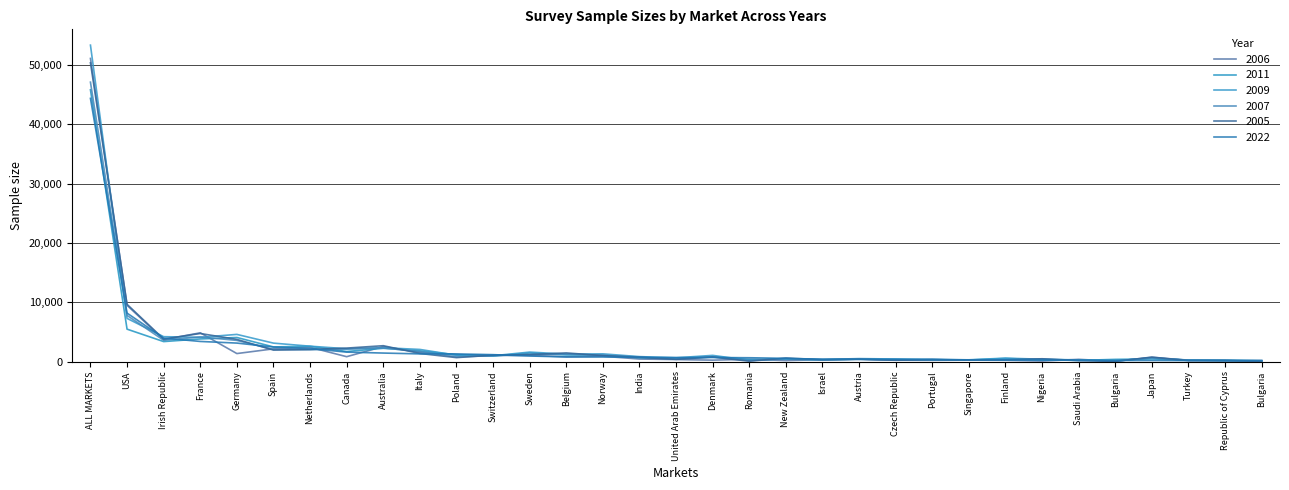

What is the sum of the 2006 values at Czech Republic and Denmark?

480